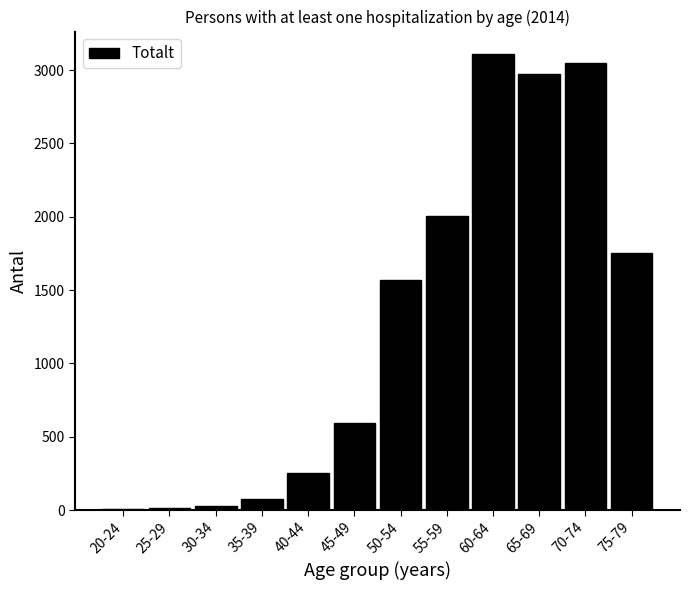

What is the ratio of the value at 70-74 to the value at 65-69?

1.0